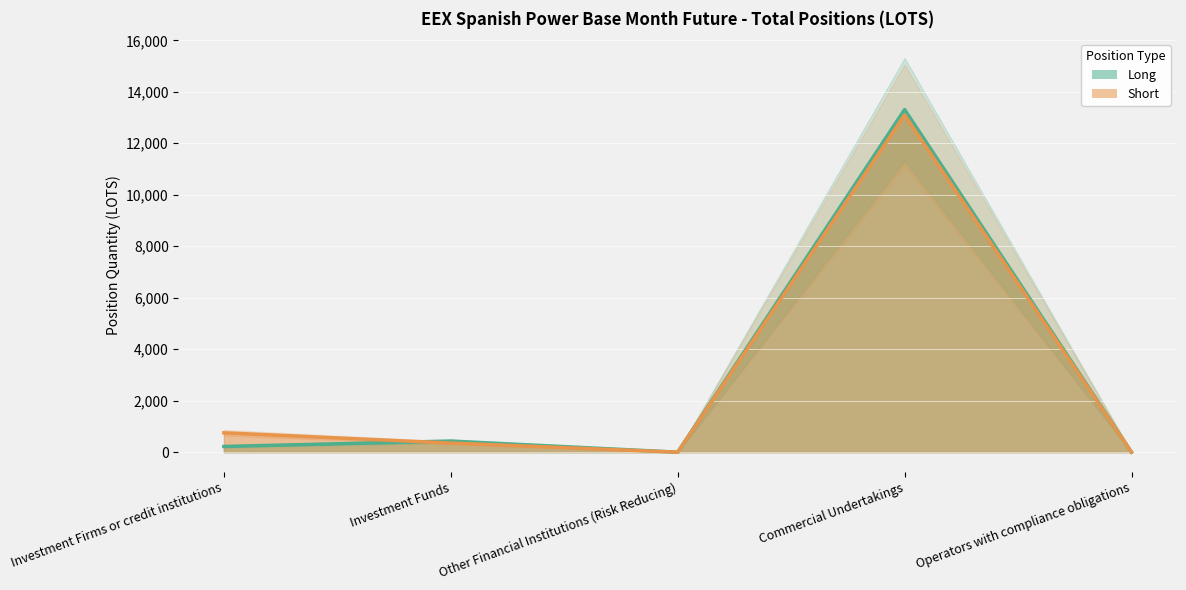

How many values in Long are above zero?

3